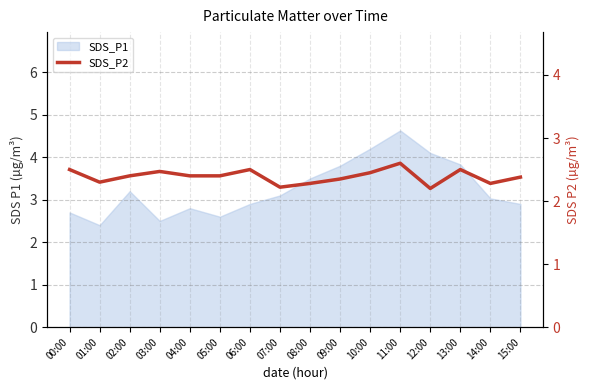

How many points are lower than both their immediate neighbors (excluding endpoints)?

4